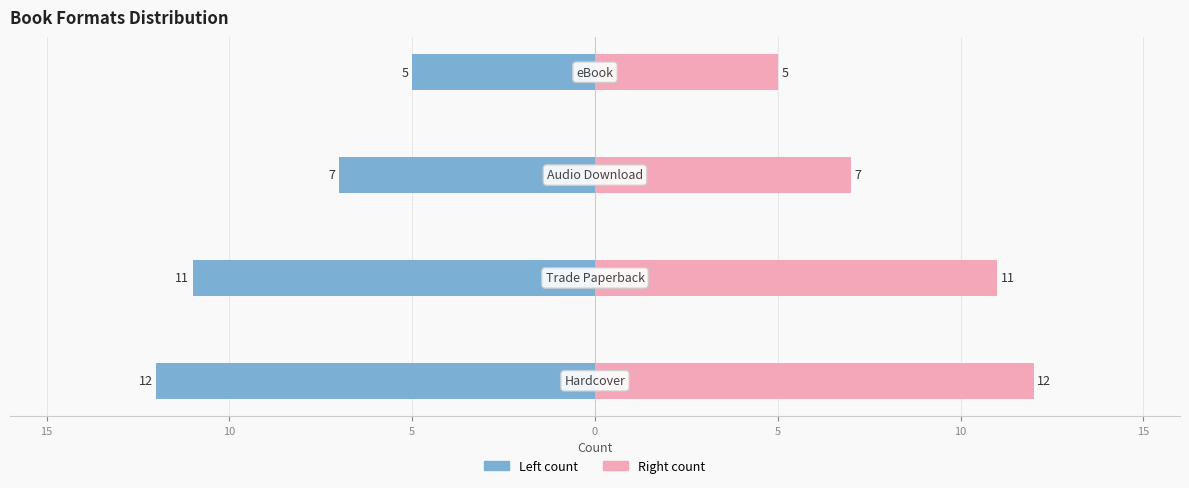

How many groups of bars are there?

4